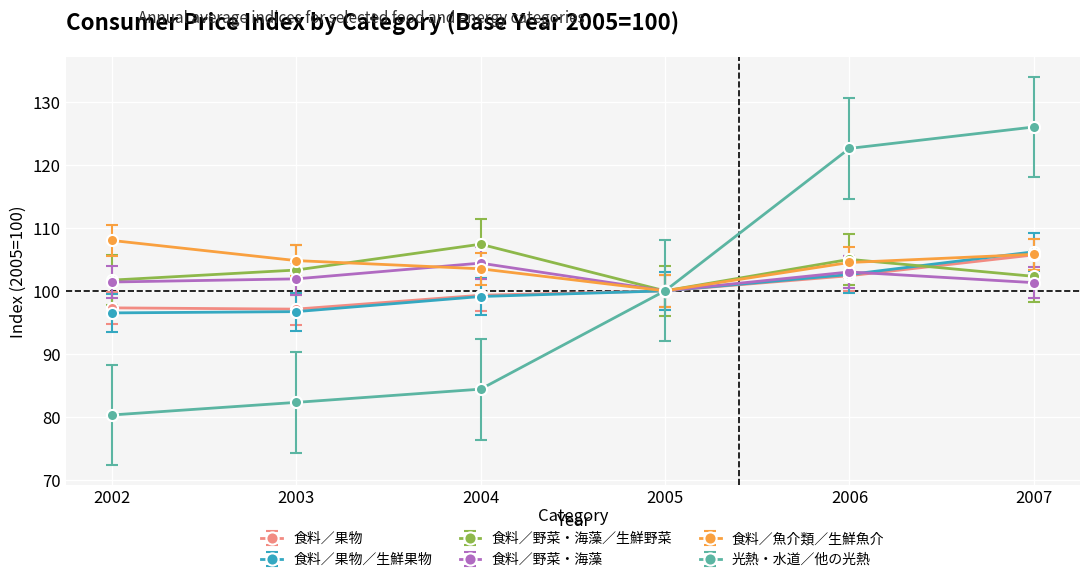

Which series changed the most between 2002 and 2007?

光熱・水道／他の光熱